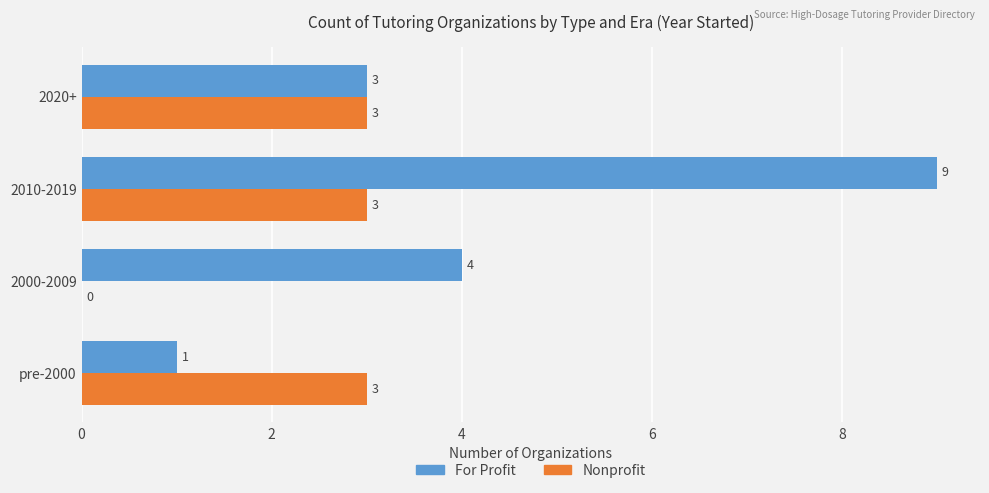

The Nonprofit series shows 4 at 2010-2019. True or false?

False